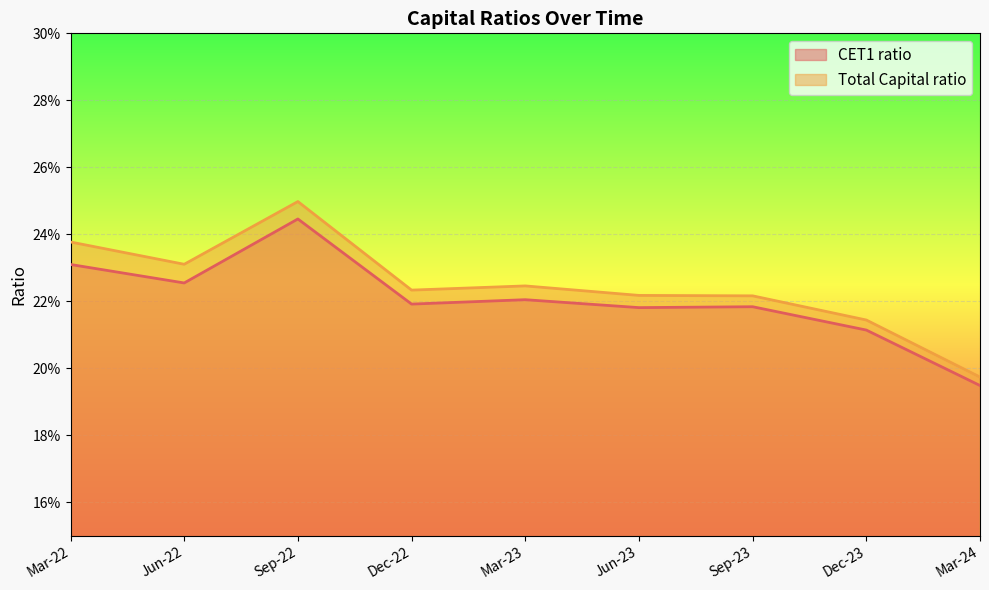

What is the greatest value displayed?

0.2